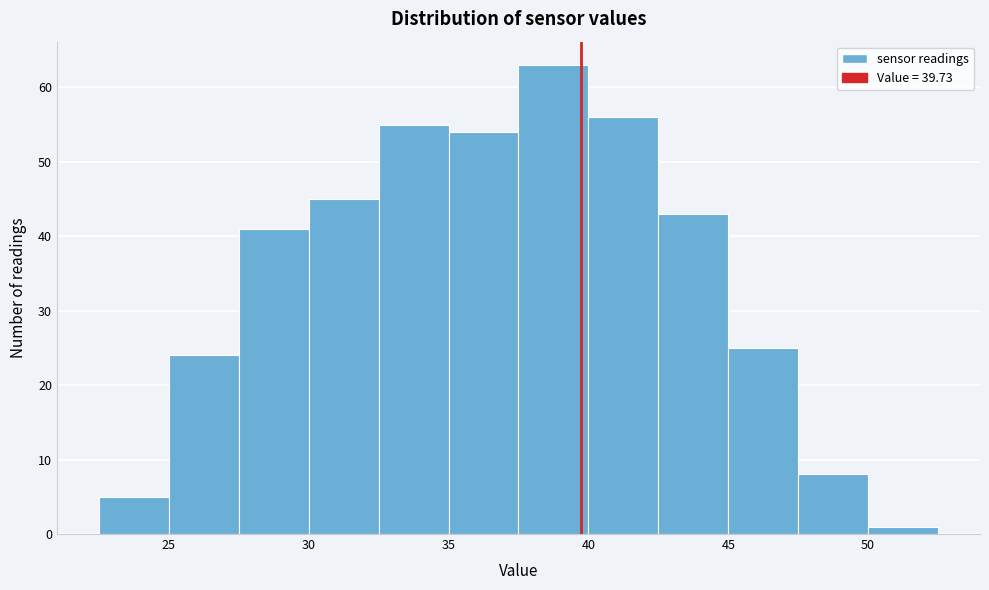

Reading left to right, list every bar in this chart as the range it spans on the x-axis followed by its height. The values are not printed on the chart, so give them approximately, as read against the axis.

22.5 to 25.0: 5
25.0 to 27.5: 24
27.5 to 30.0: 41
30.0 to 32.5: 45
32.5 to 35.0: 55
35.0 to 37.5: 54
37.5 to 40.0: 63
40.0 to 42.5: 56
42.5 to 45.0: 43
45.0 to 47.5: 25
47.5 to 50.0: 8
50.0 to 52.5: 1